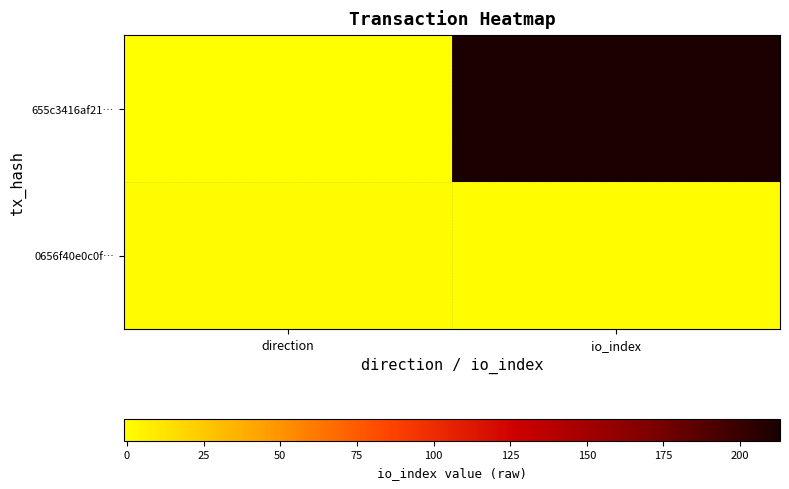

At io_index, list the series in order from largest to smallest.

655c3416af21…, 0656f40e0c0f…